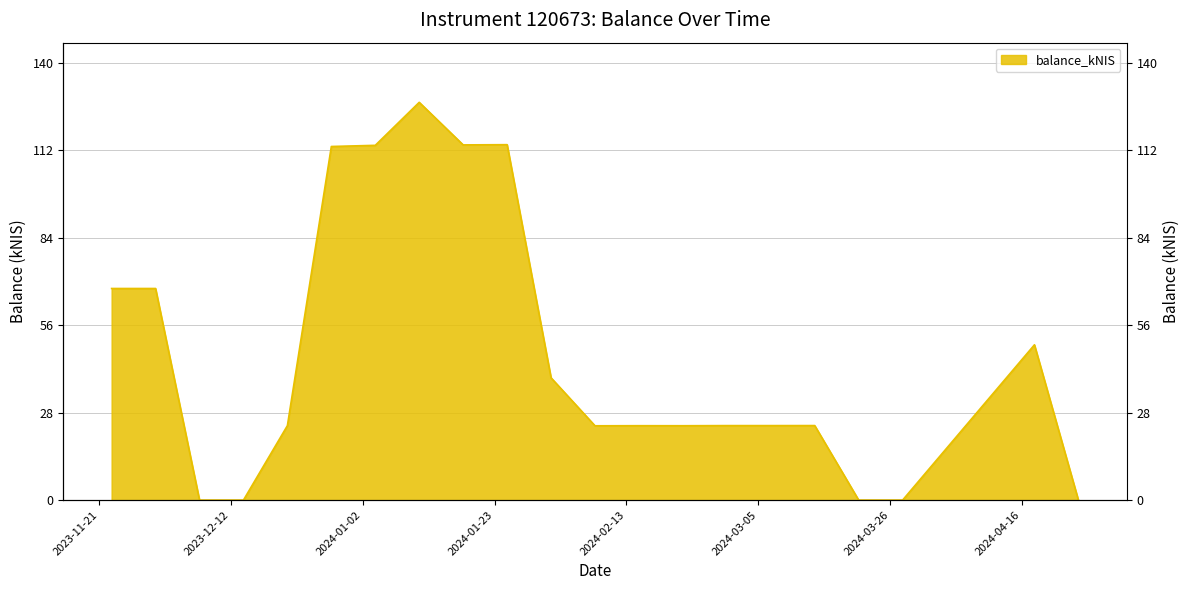

How many interior local valleys (lower than both neighbors) does the data have?

3